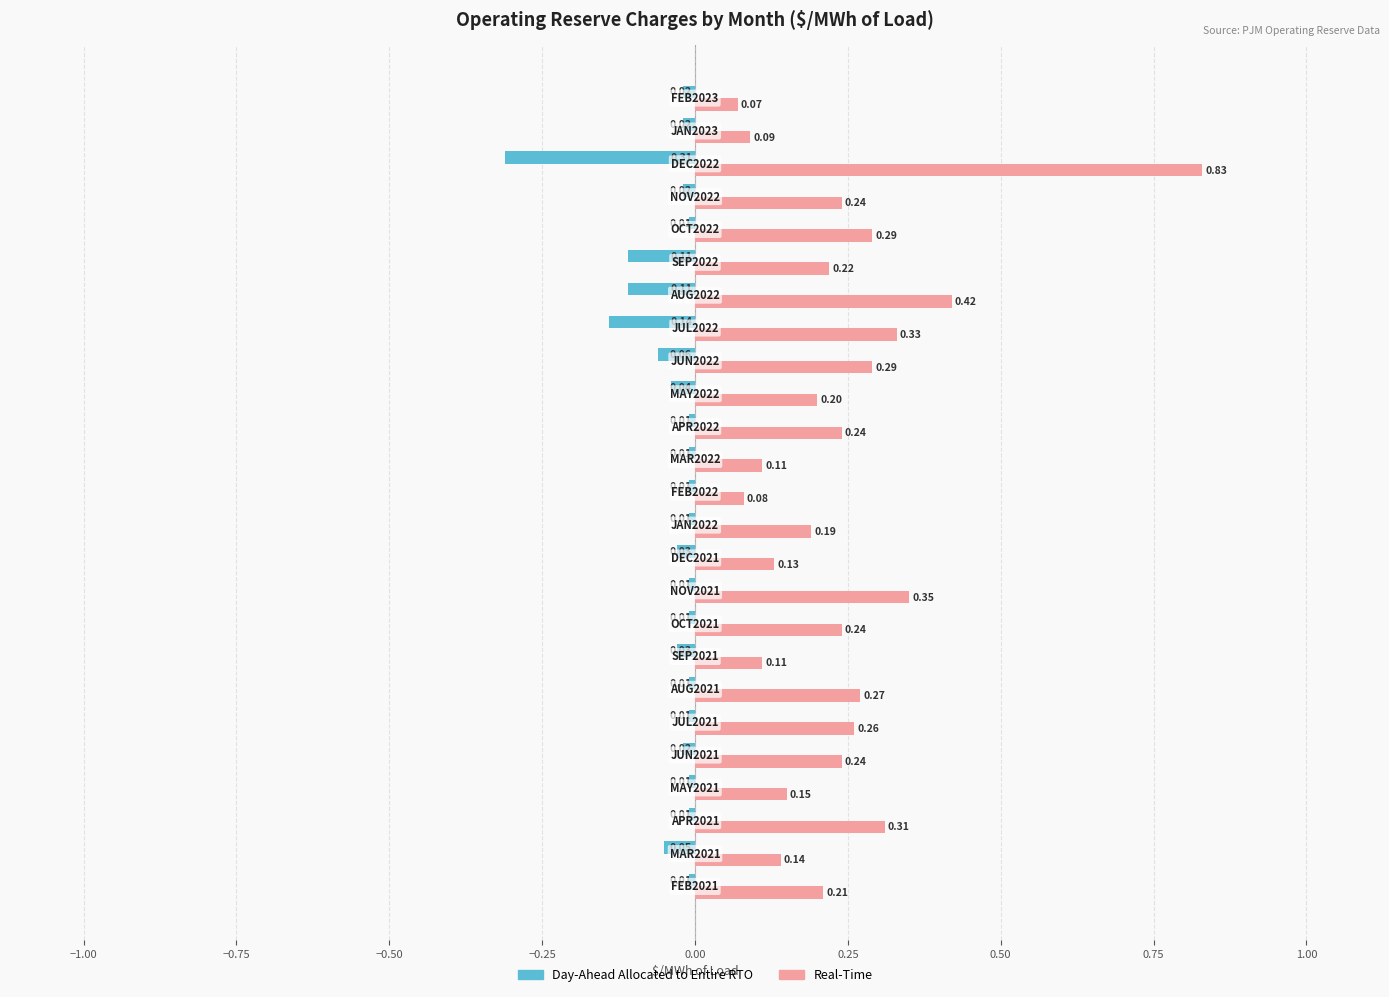

List the series in order of their peak value, lowest first.

Day-Ahead Allocated to Entire RTO, Real-Time